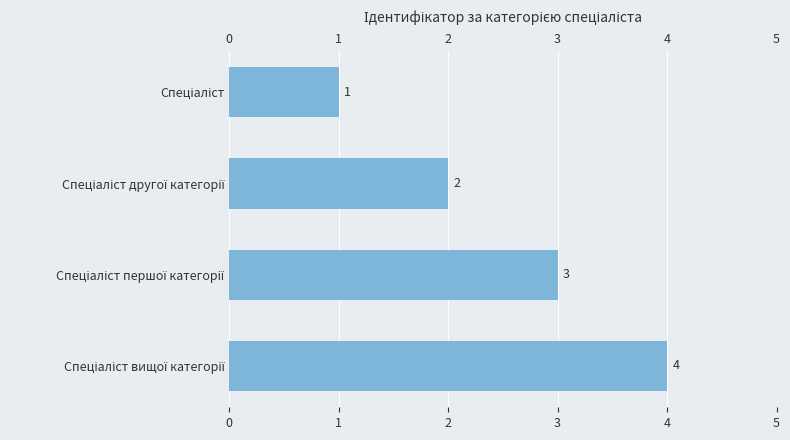

How many series are shown in this chart?

1